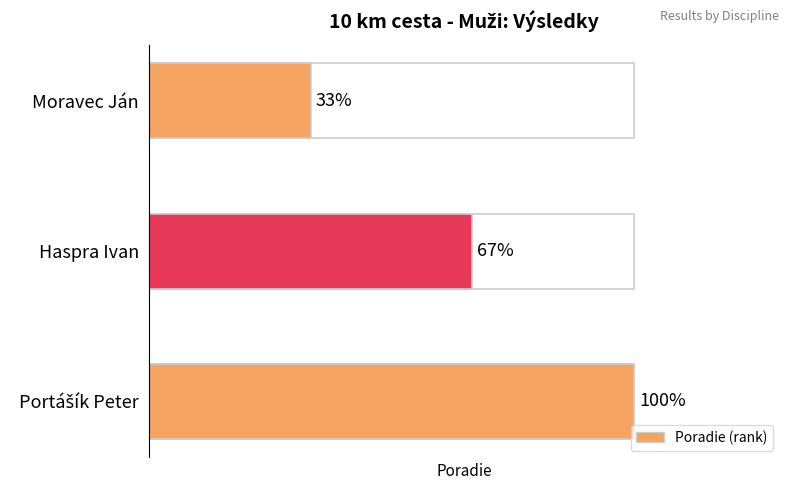

What is the change in value from Moravec Ján to Portášík Peter?

+2